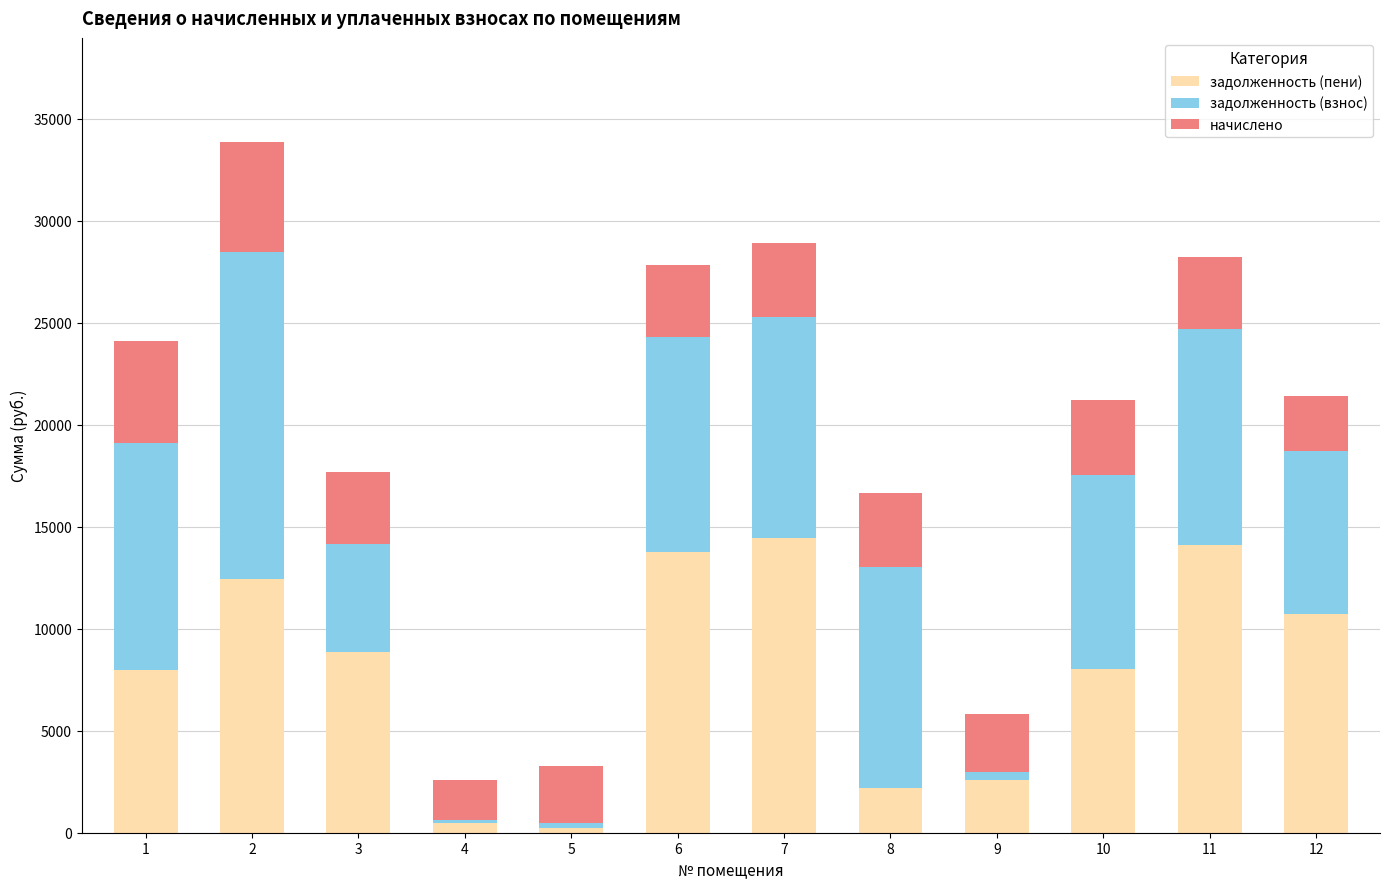

How many bars are there in total?

12